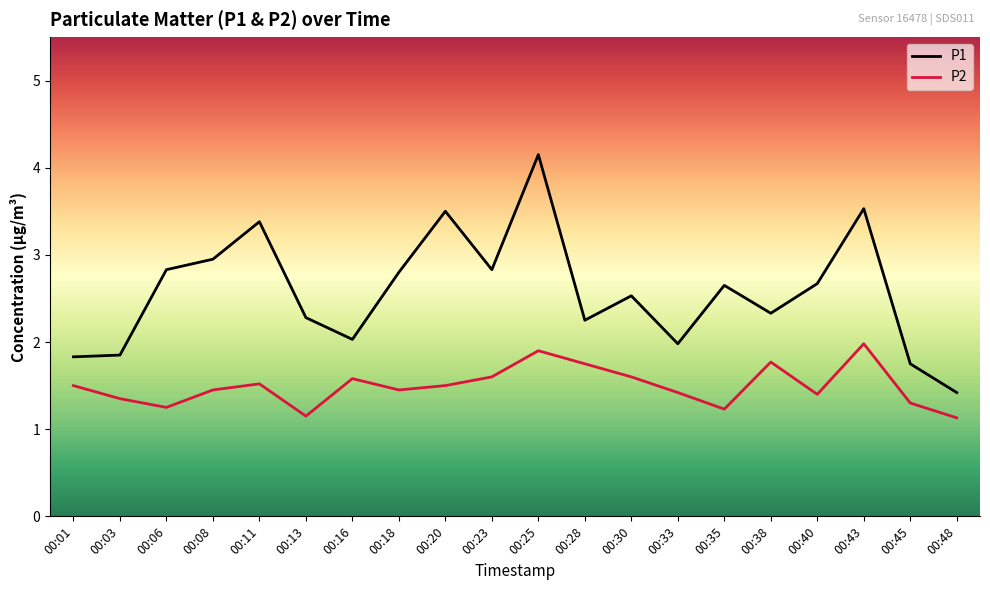

What is the minimum value shown in the chart?

1.1